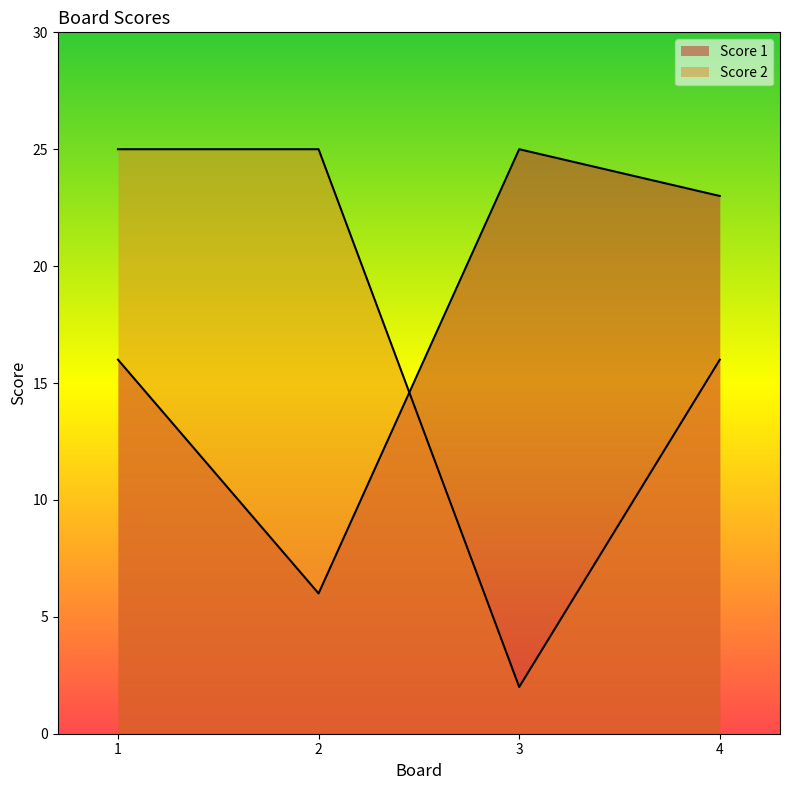

What is the average value of the Score 1 series?

18